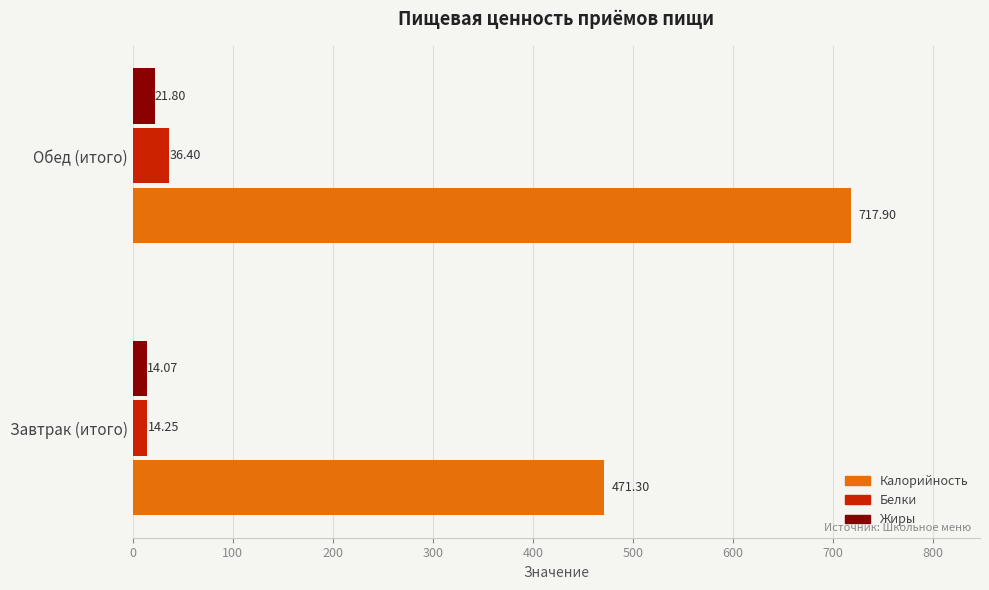

How many data points in Жиры are less than 21?

1